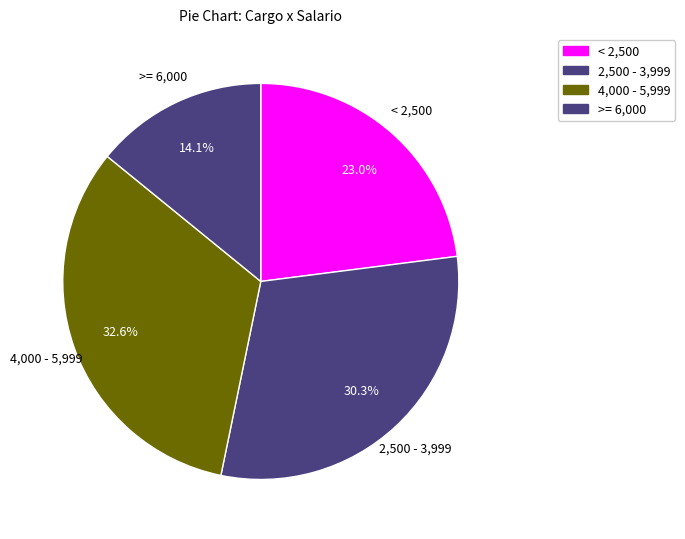

How many segments does this pie chart have?

4